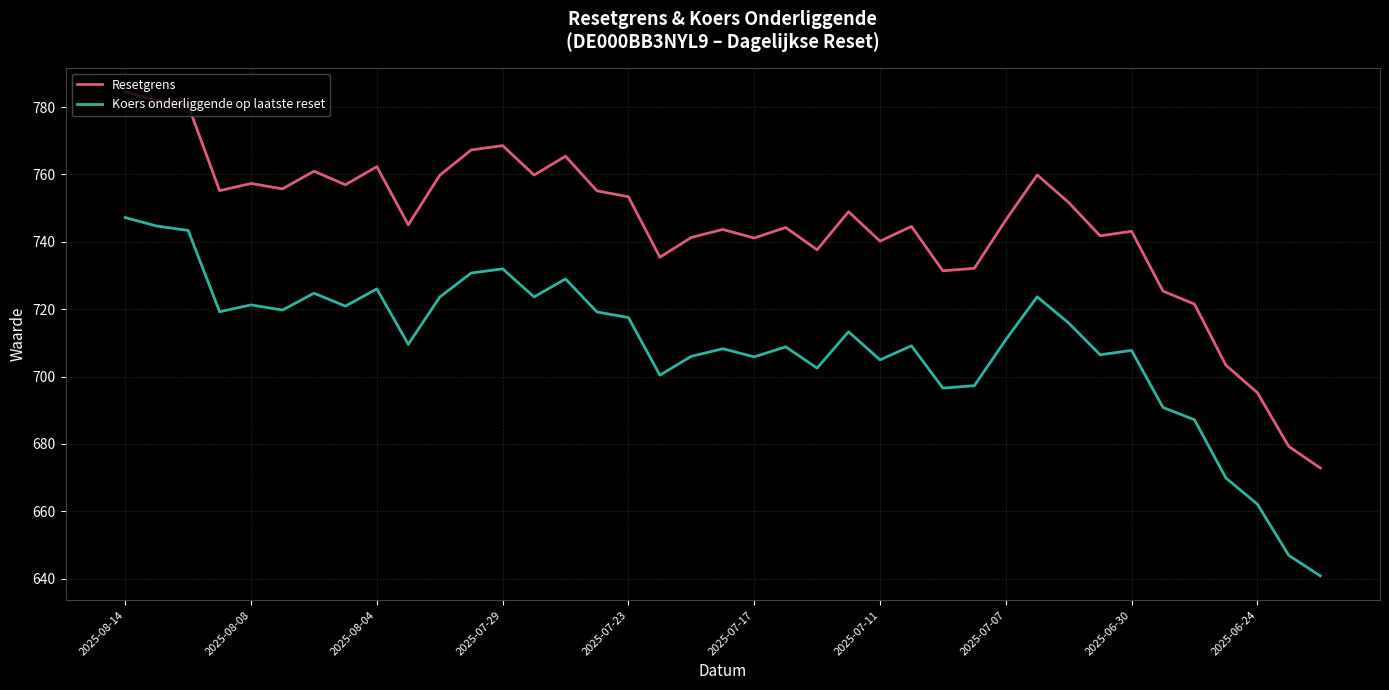

What are all the series names shown in the legend?

Resetgrens, Koers onderliggende op laatste reset